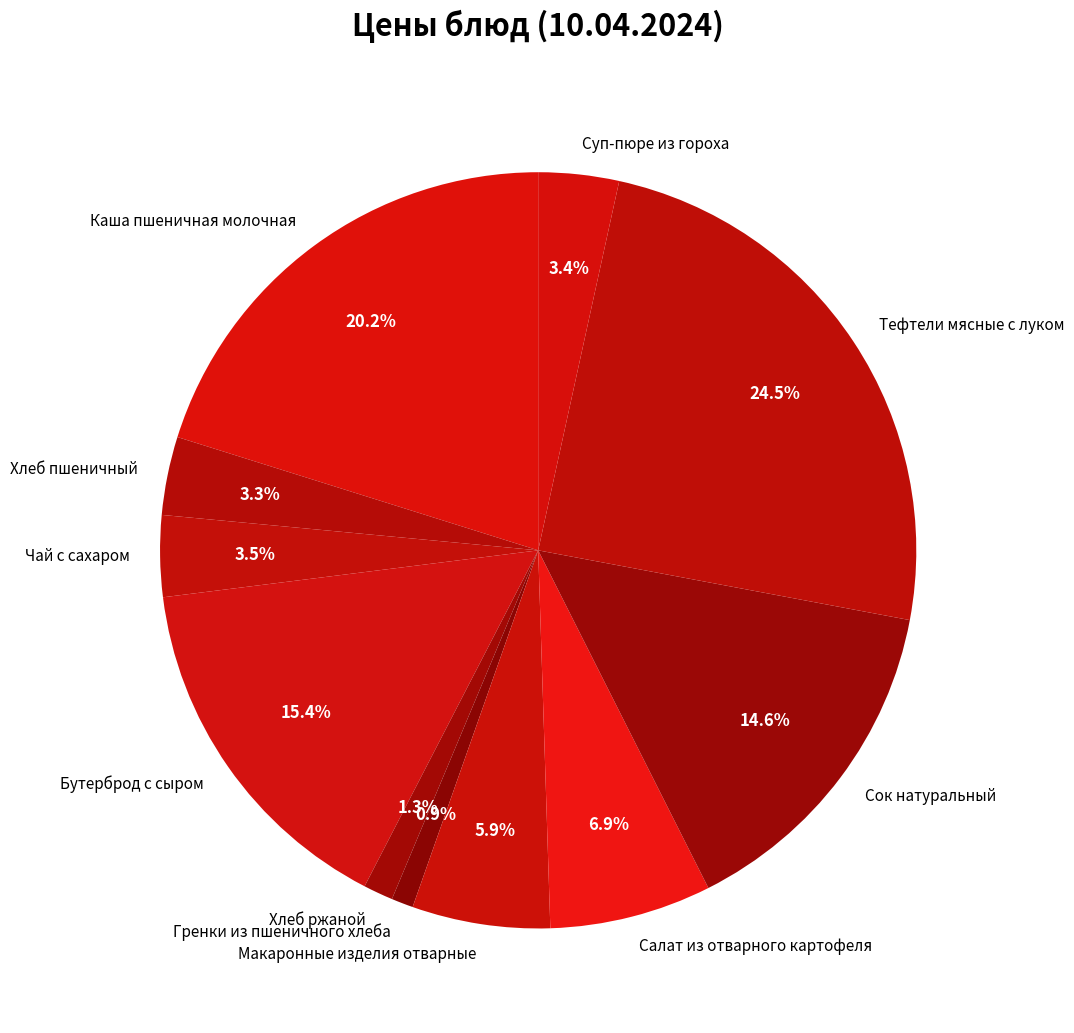

Does Чай с сахаром represent more than half of the total?

No